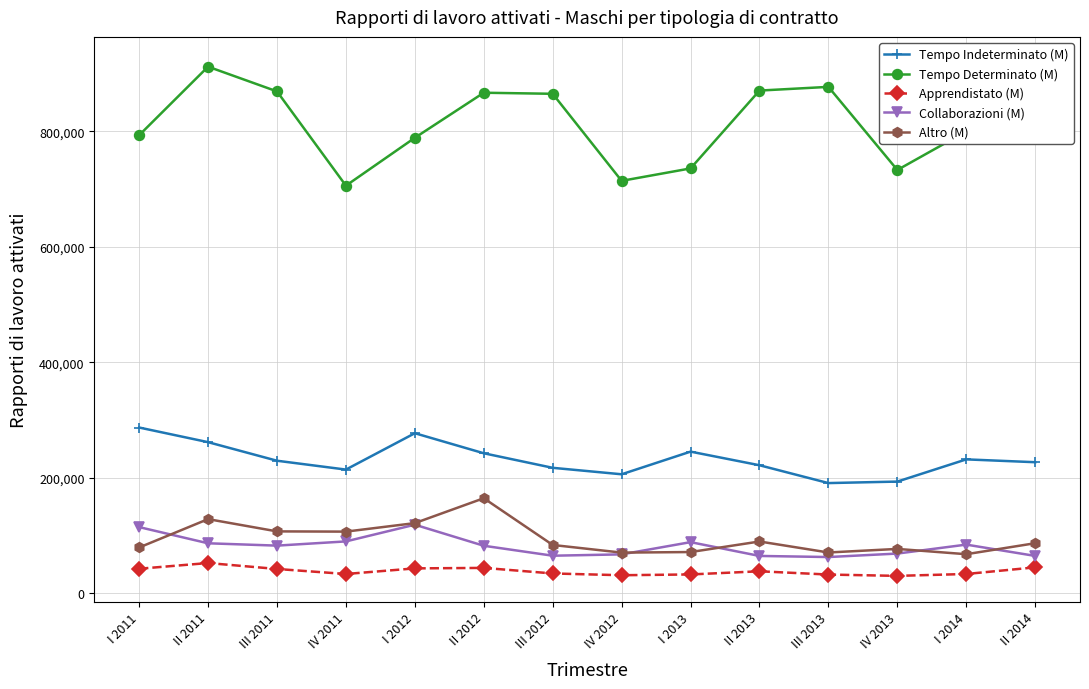

What are all the series names shown in the legend?

Tempo Indeterminato (M), Tempo Determinato (M), Apprendistato (M), Collaborazioni (M), Altro (M)